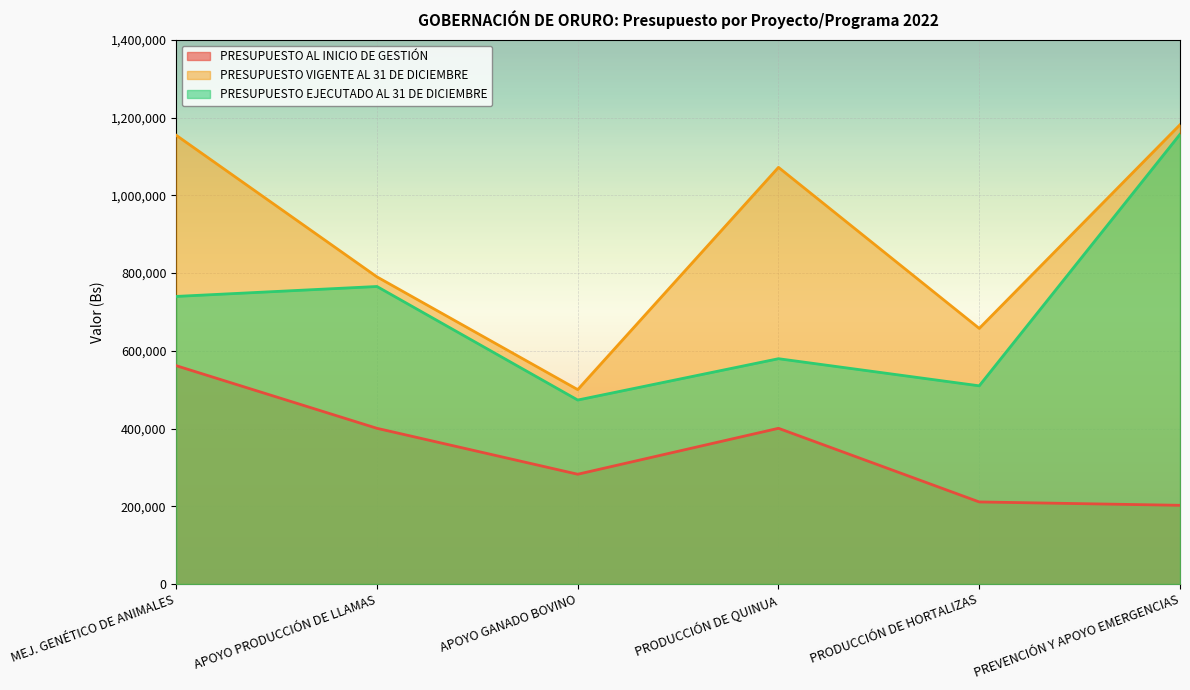

What are all the series names shown in the legend?

PRESUPUESTO AL INICIO DE GESTIÓN, PRESUPUESTO VIGENTE AL 31 DE DICIEMBRE, PRESUPUESTO EJECUTADO AL 31 DE DICIEMBRE